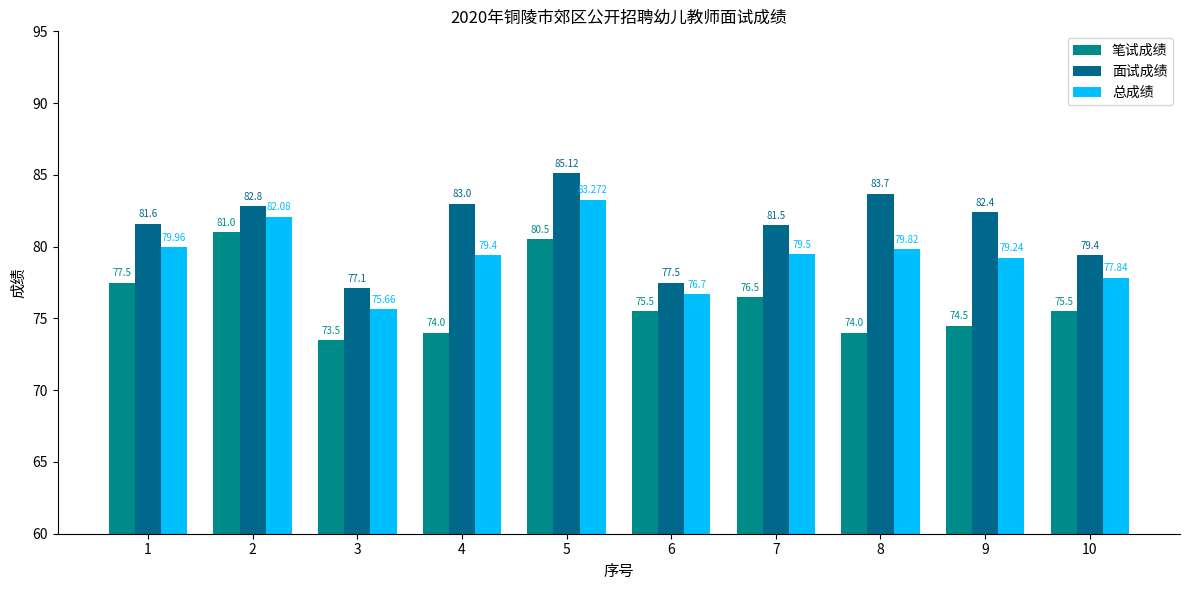

How many data points in 面试成绩 are above 82?

5